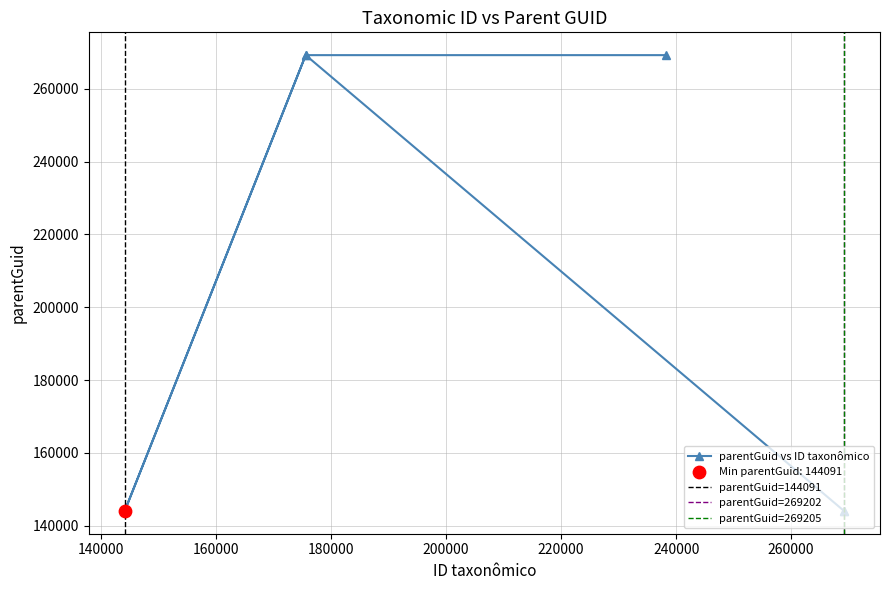

Which has a higher value, 269202 or 175572?

175572